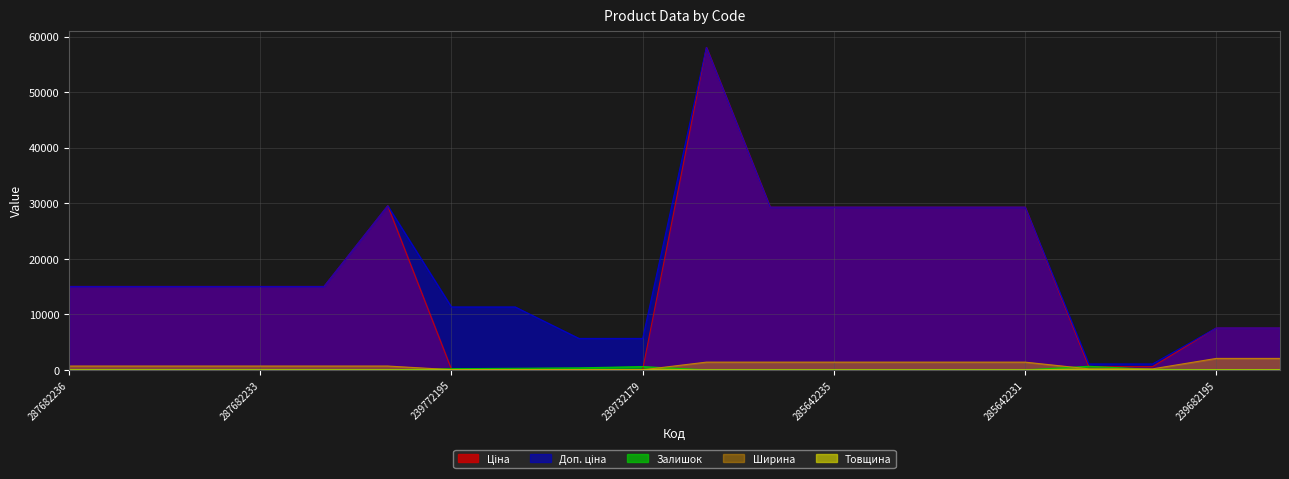

Does the chart display data point markers on the line(s)?

No